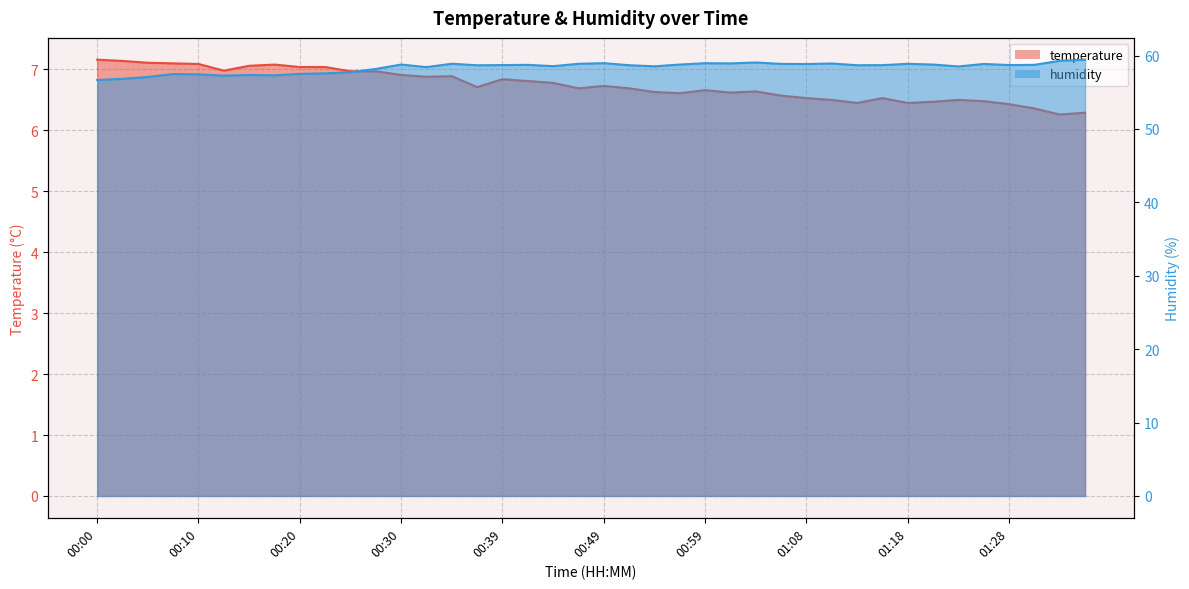

Is the value of temperature at 01:08 greater than the value of humidity at 00:54?

No